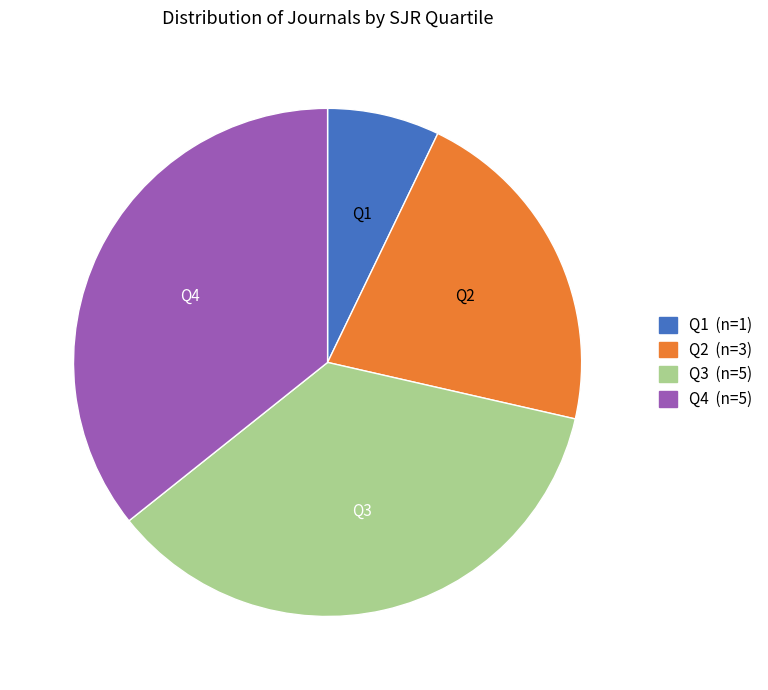

Do Q4 and Q3 together represent more than half of the pie?

Yes